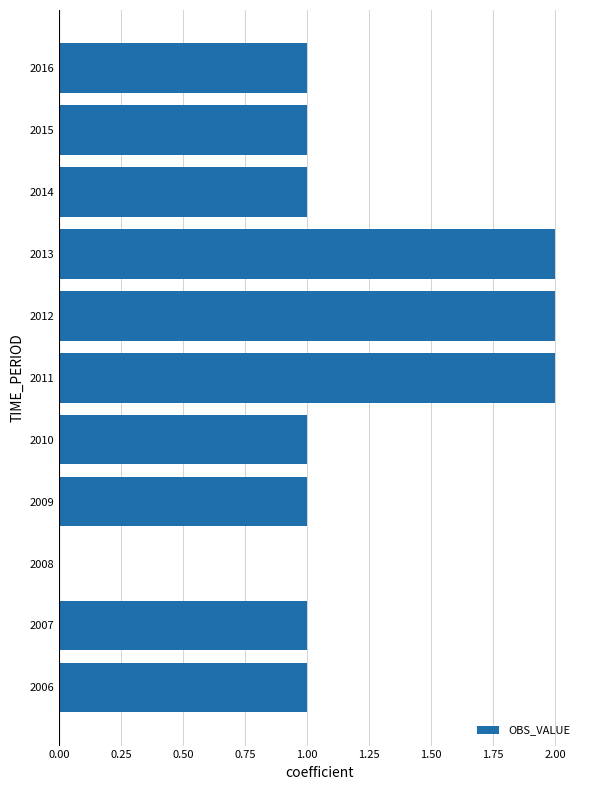

What is the ratio of the value at 2012 to the value at 2009?

2.0